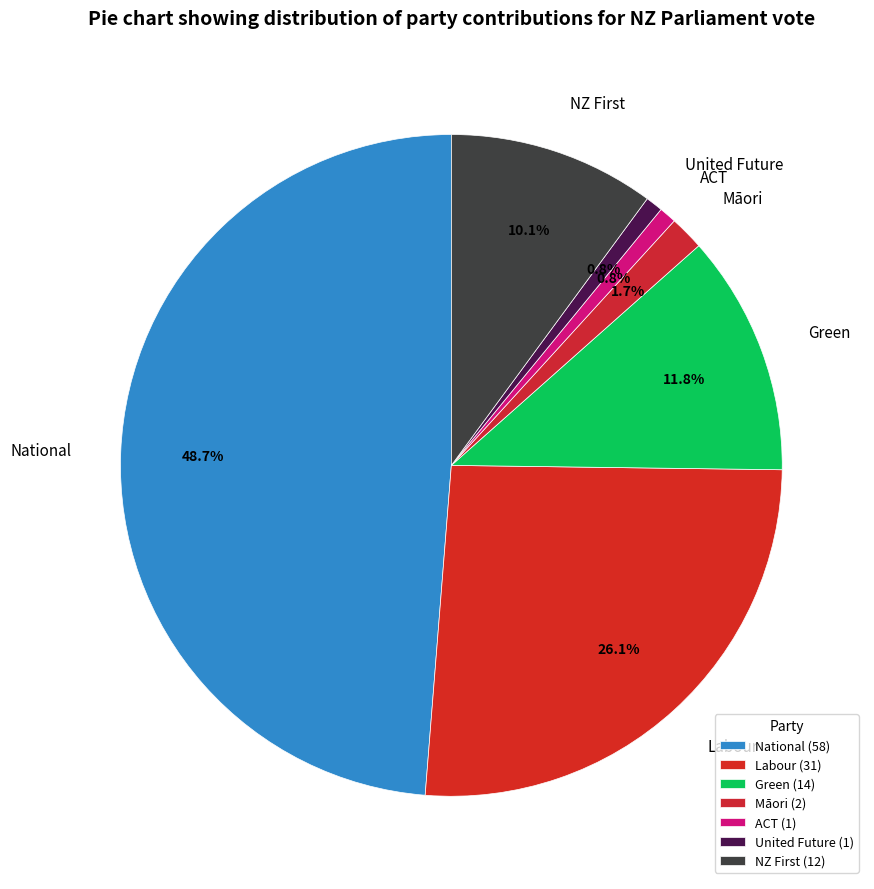

To the nearest percent, what is the average slice percentage?

14%